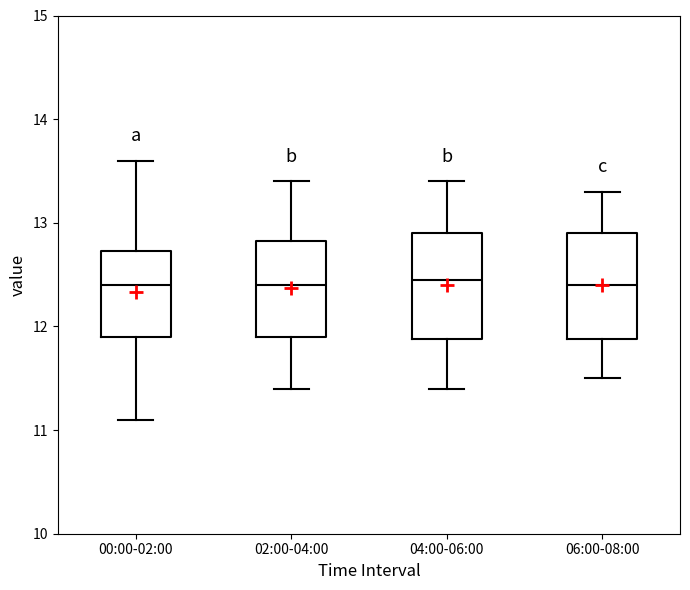

Where does the lower whisker of the box for 02:00-04:00 end on the y-axis? The values are not printed on the chart, so give them approximately, as read against the axis.

11.4